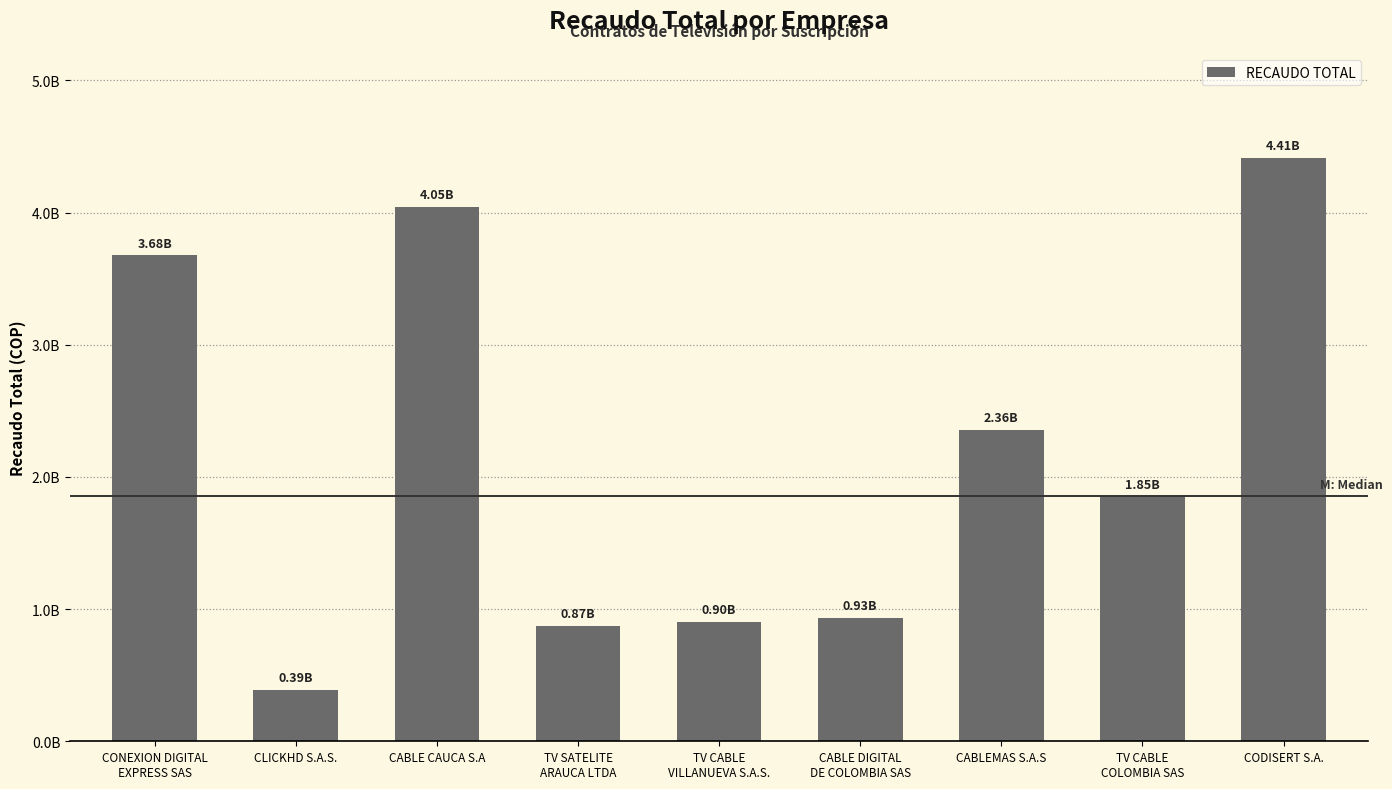

Approximately how many times larger is the value at CABLE DIGITAL
DE COLOMBIA SAS compared to CODISERT S.A.?

0.2